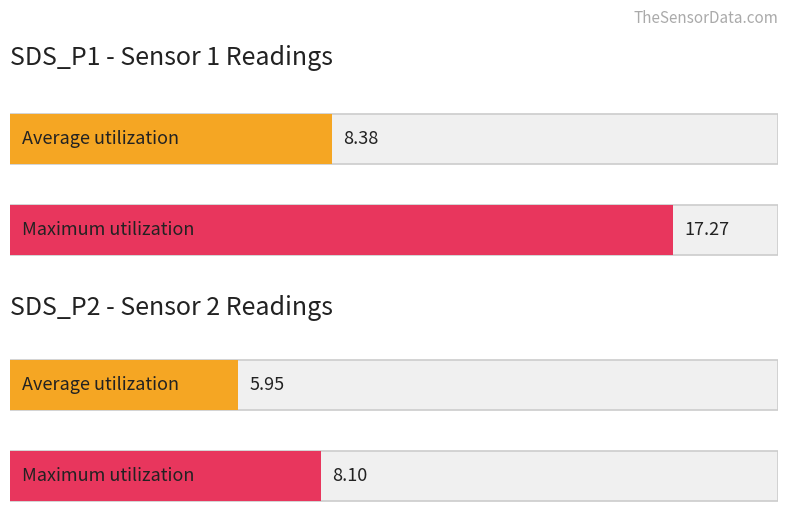

At which label does Average utilization reach its minimum?

3